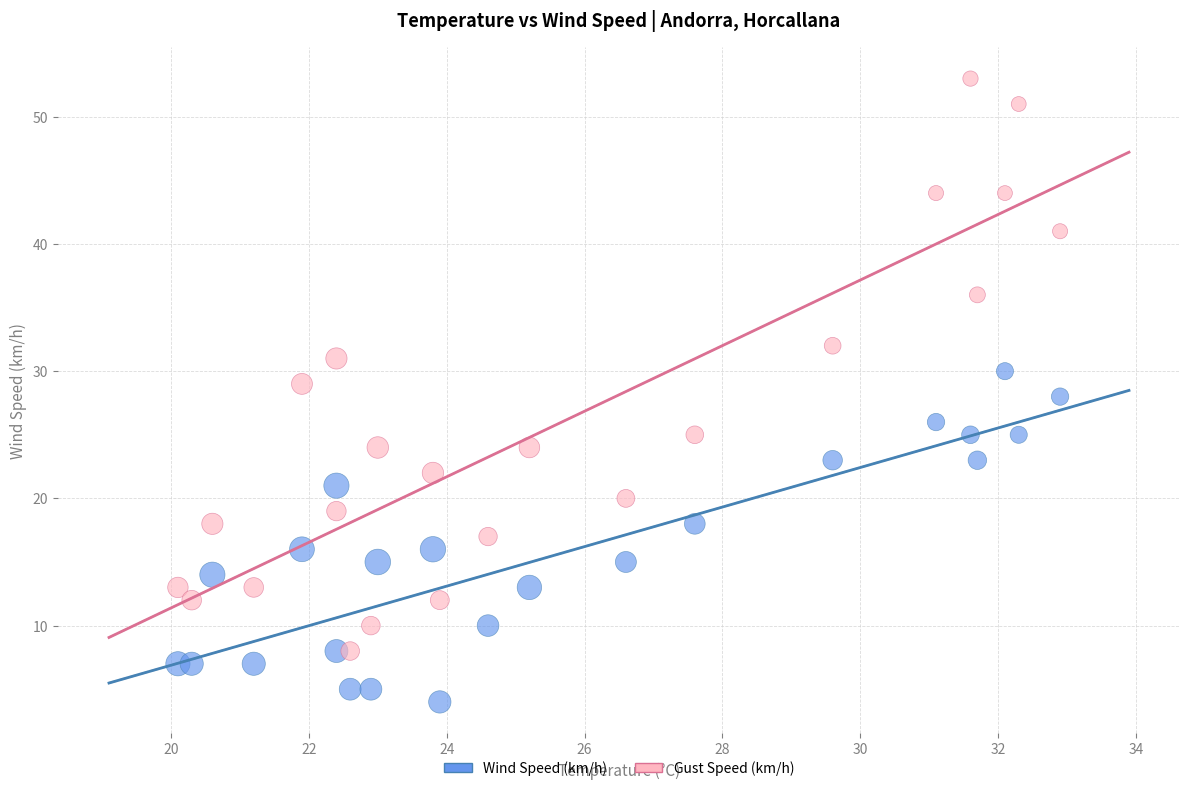

What are all the series names shown in the legend?

Wind Speed (km/h), Gust Speed (km/h)